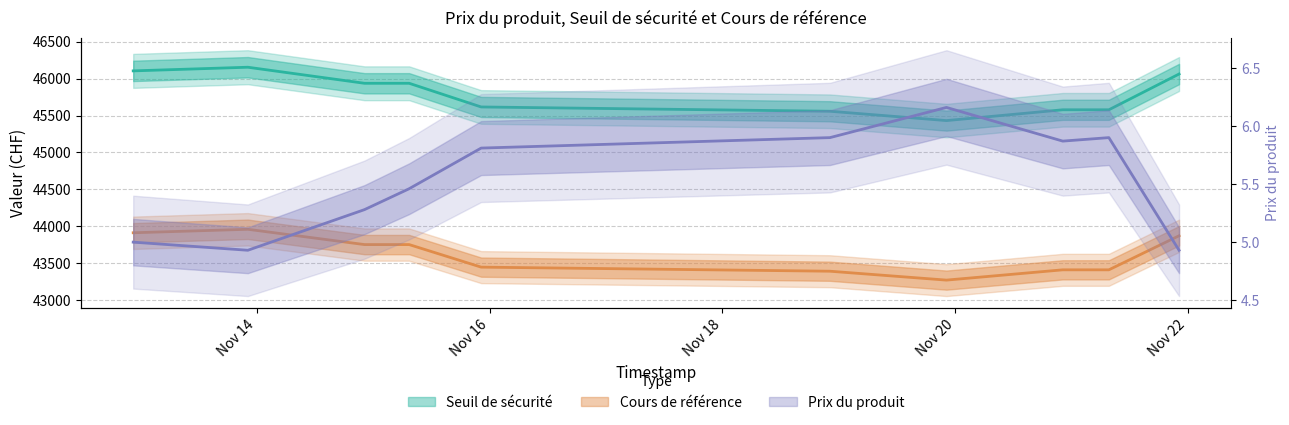

In Cours de référence, how many points are lower than both neighbors (excluding endpoints)?

1